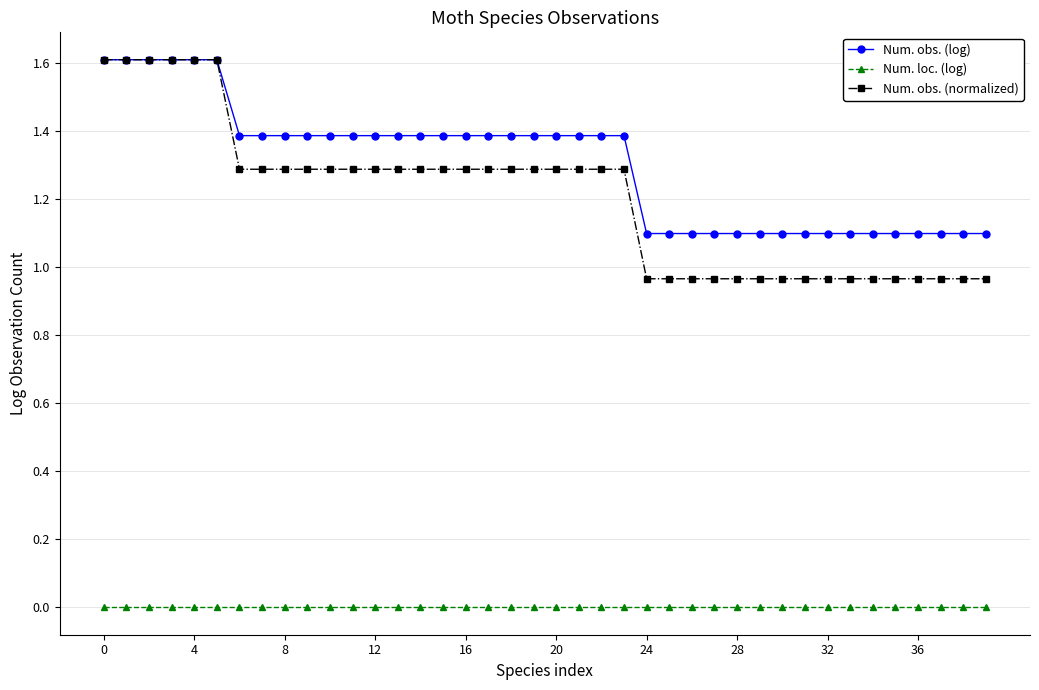

What is the highest value of the Num. obs. (normalized) series?

1.6